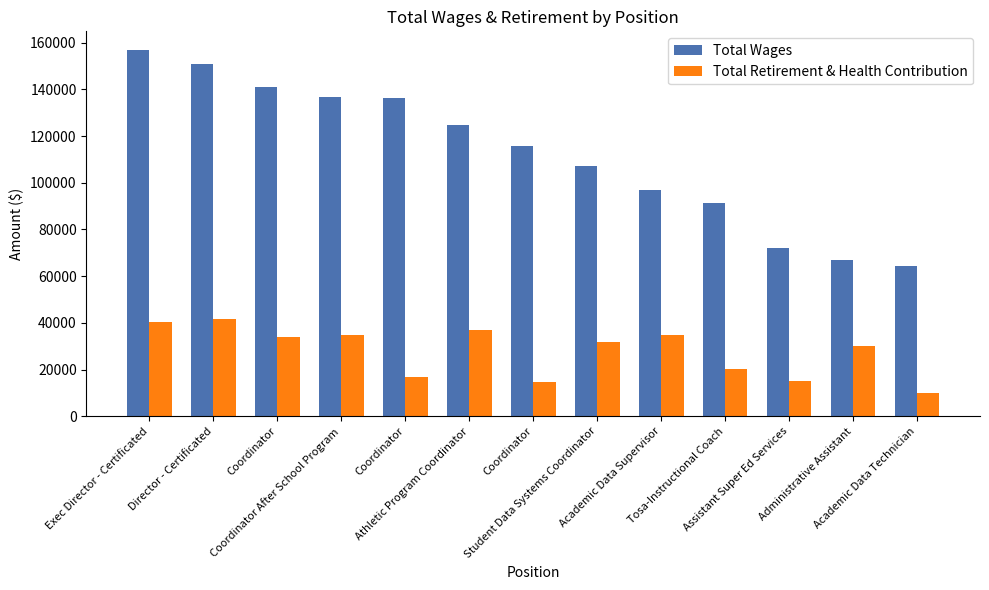

What is the value of the Total Retirement & Health Contribution bar at the 11th from the left?

14966